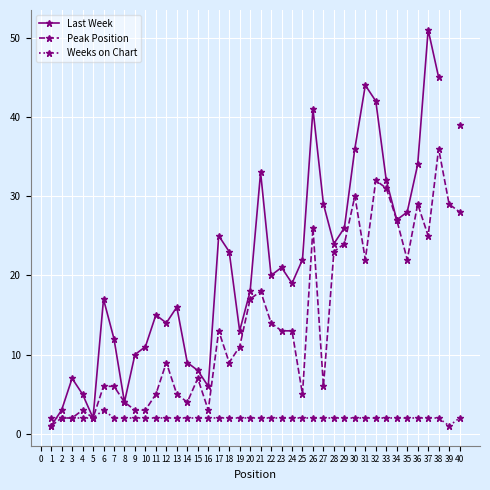

What is the difference between the second highest and second lowest values in the Peak Position series?

30